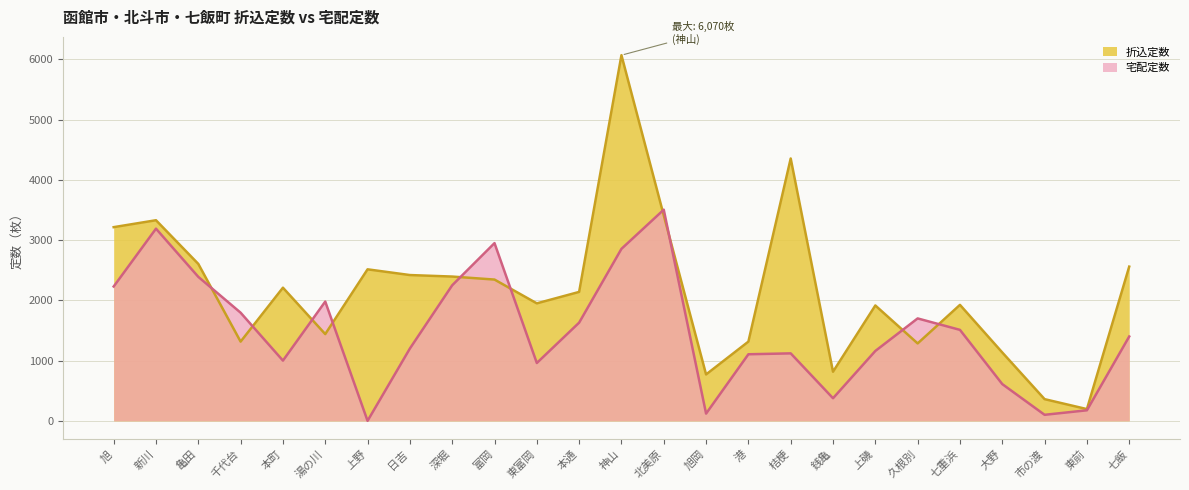

At how many categories does at least one series exceed 2257?

11